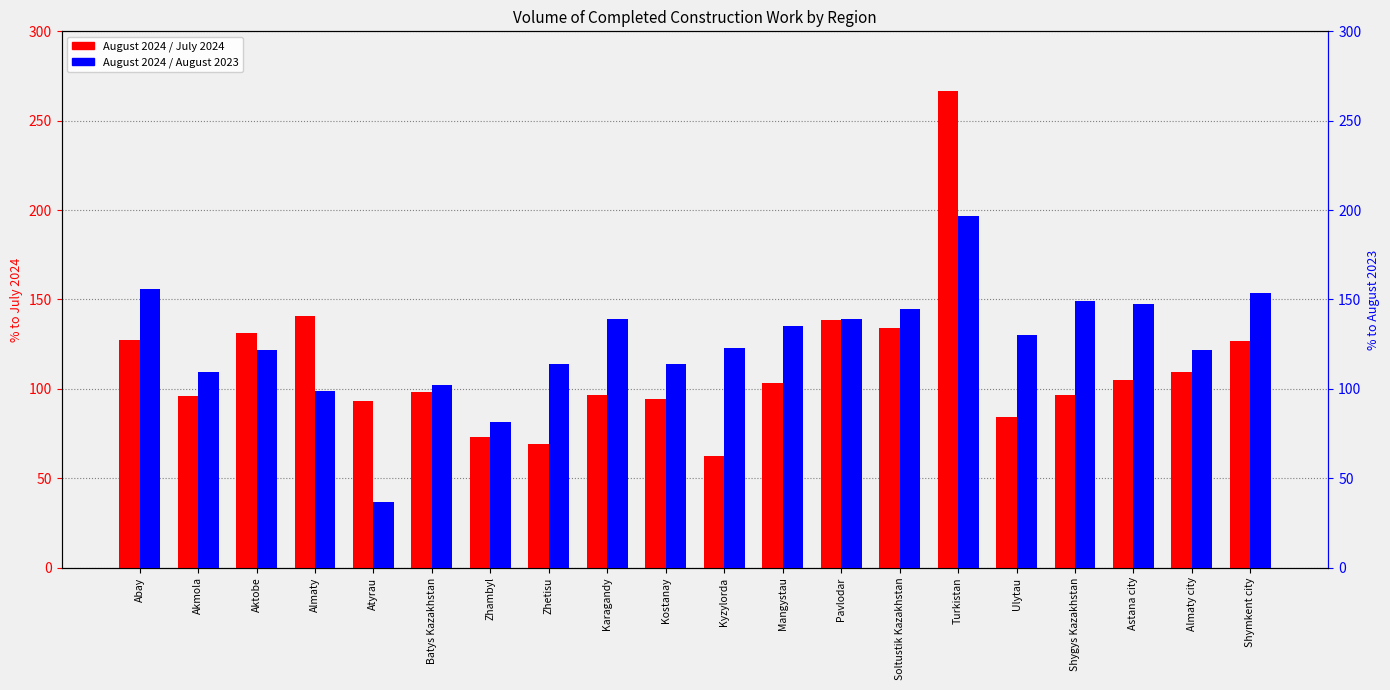

How many data points does each series have?

20